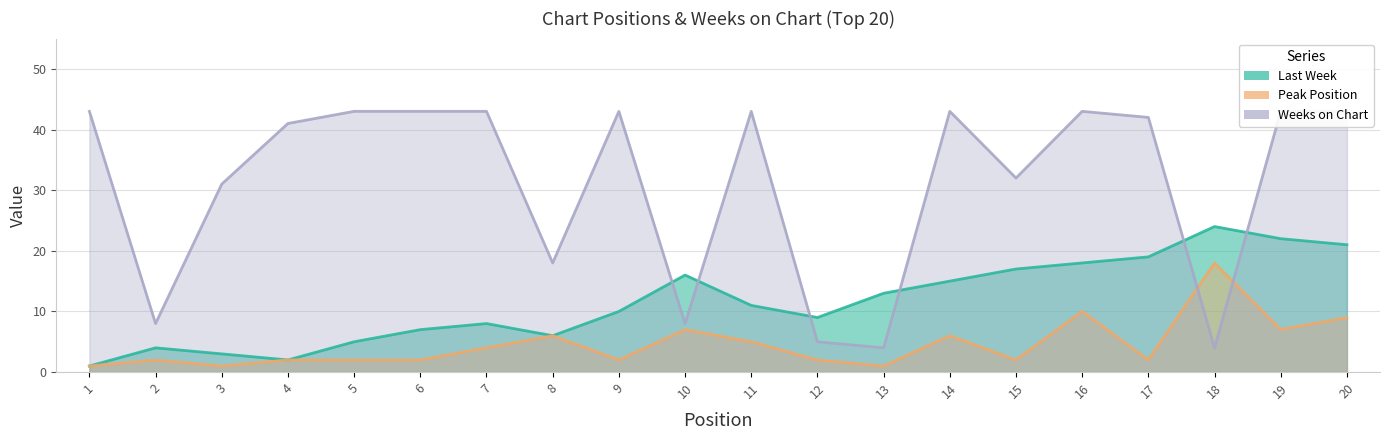

Which series changed the most between 6 and 9?

Last Week